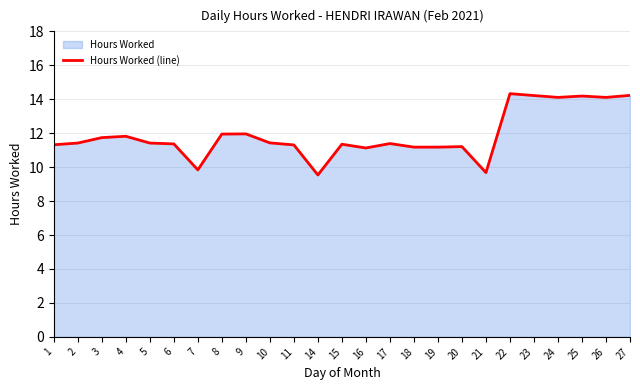

How many interior local peaks (higher than both neighbors) does the data have?

7